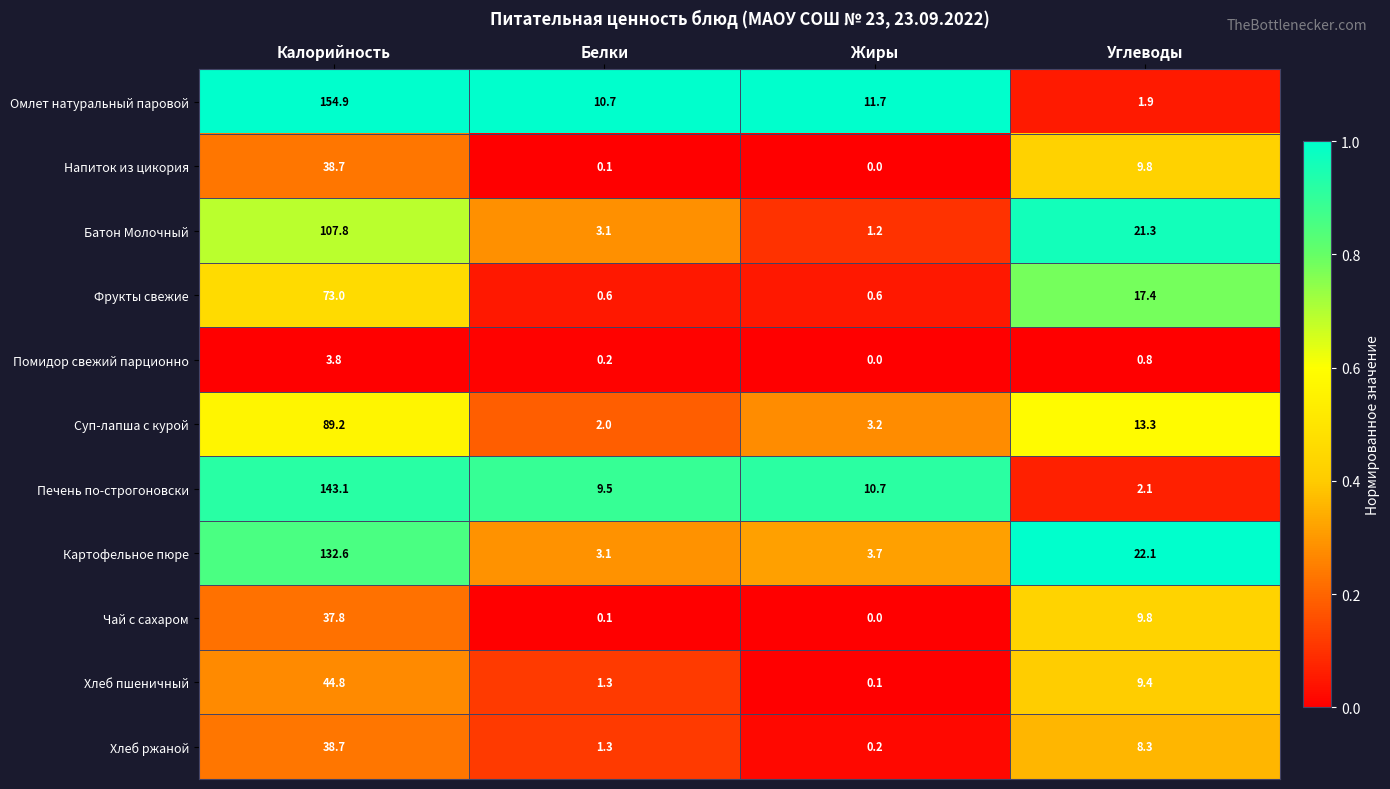

Between Белки and Жиры, which series saw the biggest shift?

Батон Молочный